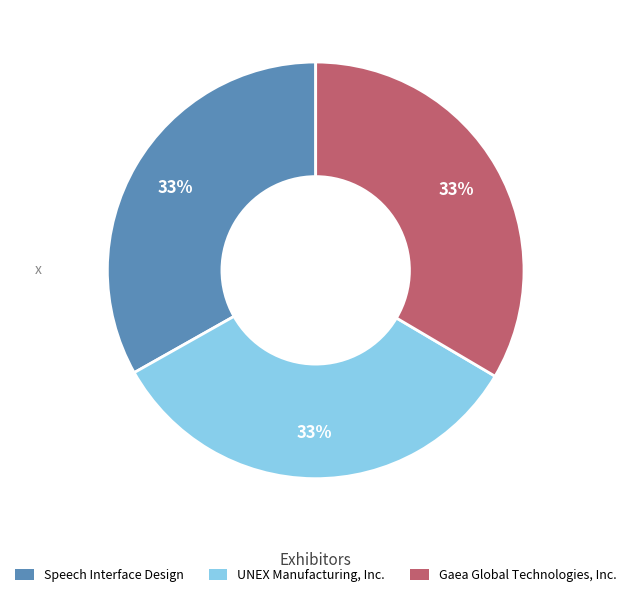

What is the ratio of the value at UNEX Manufacturing, Inc. to the value at Gaea Global Technologies, Inc.?

1.0